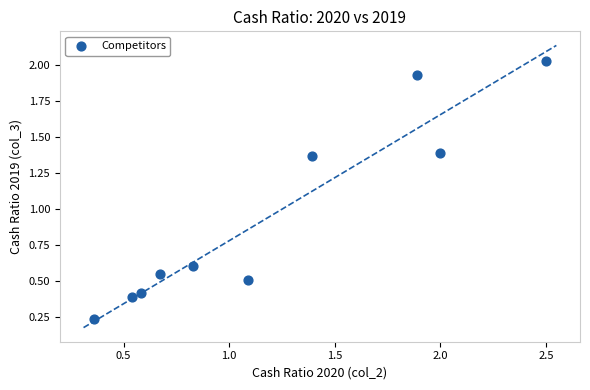

What is the average X value?

1.2